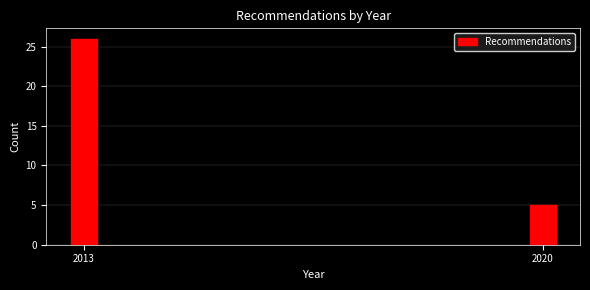

Reading left to right, what are all the values shown in this chart?

2013=26	2020=5